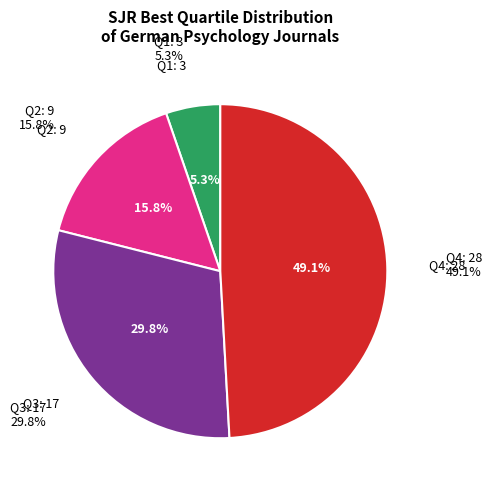

What is the change in value from Q3 to Q4?

+11